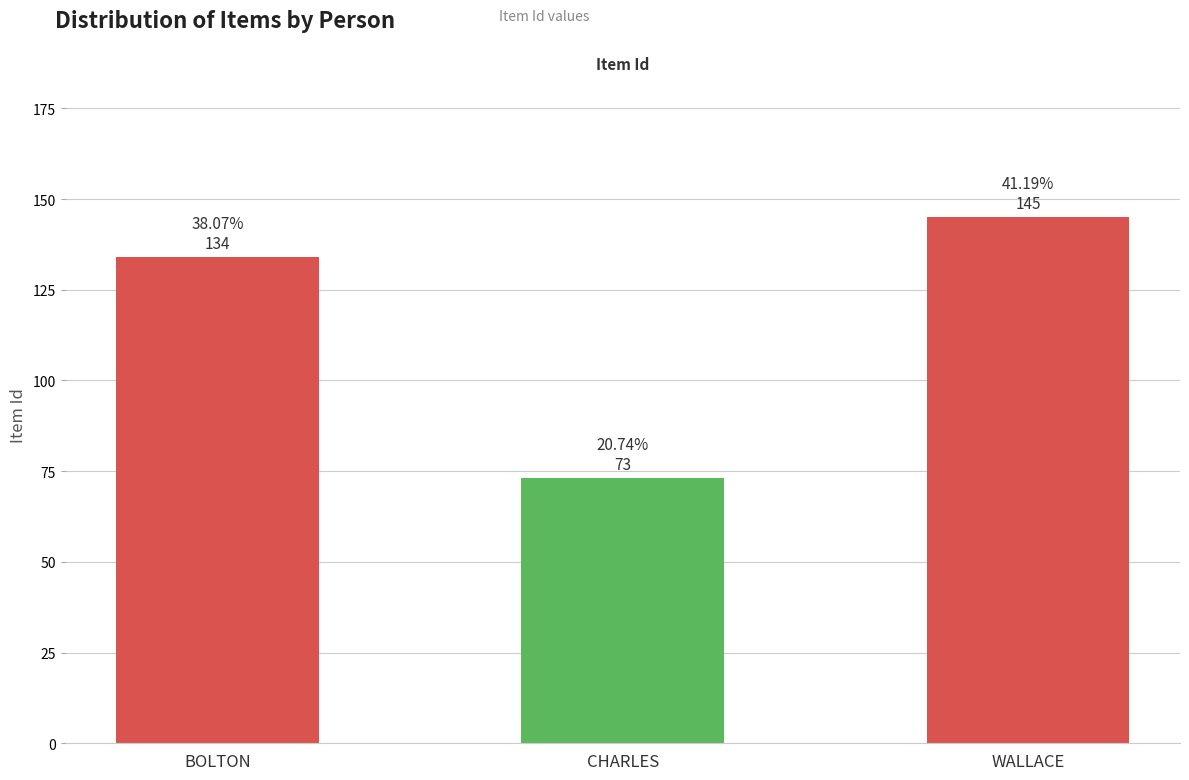

What is the sum of the values at CHARLES and BOLTON?

207